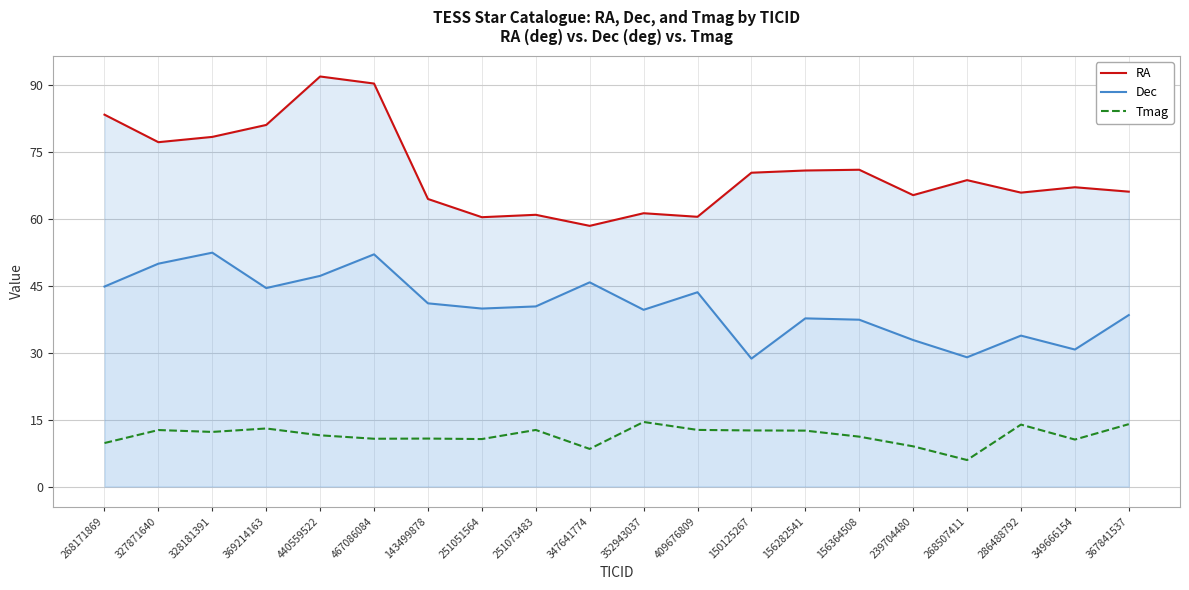

Does the chart have visible grid lines?

Yes